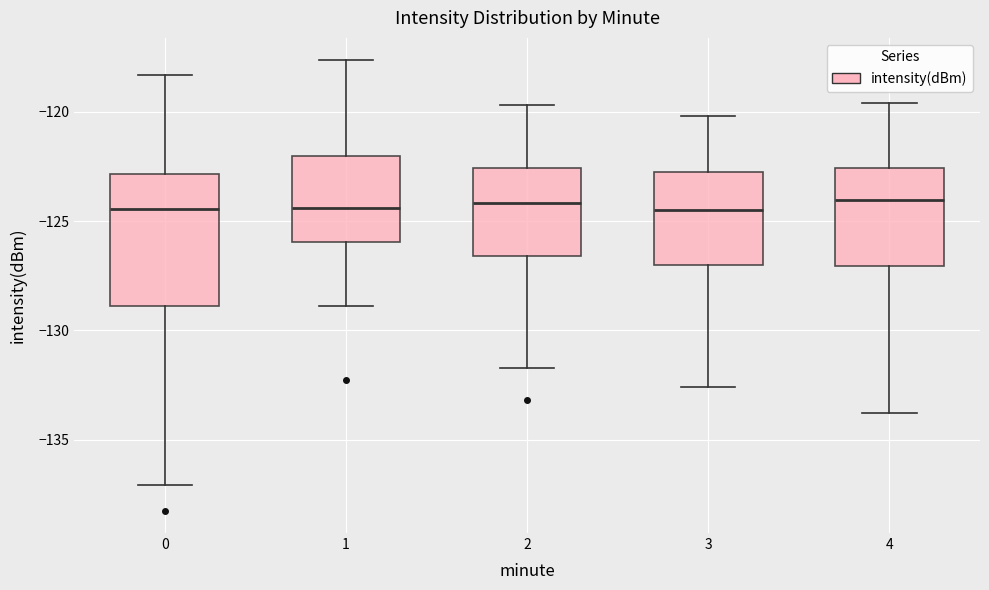

Comparing the boxes themselves (not the whiskers), which one is the tallest?

0